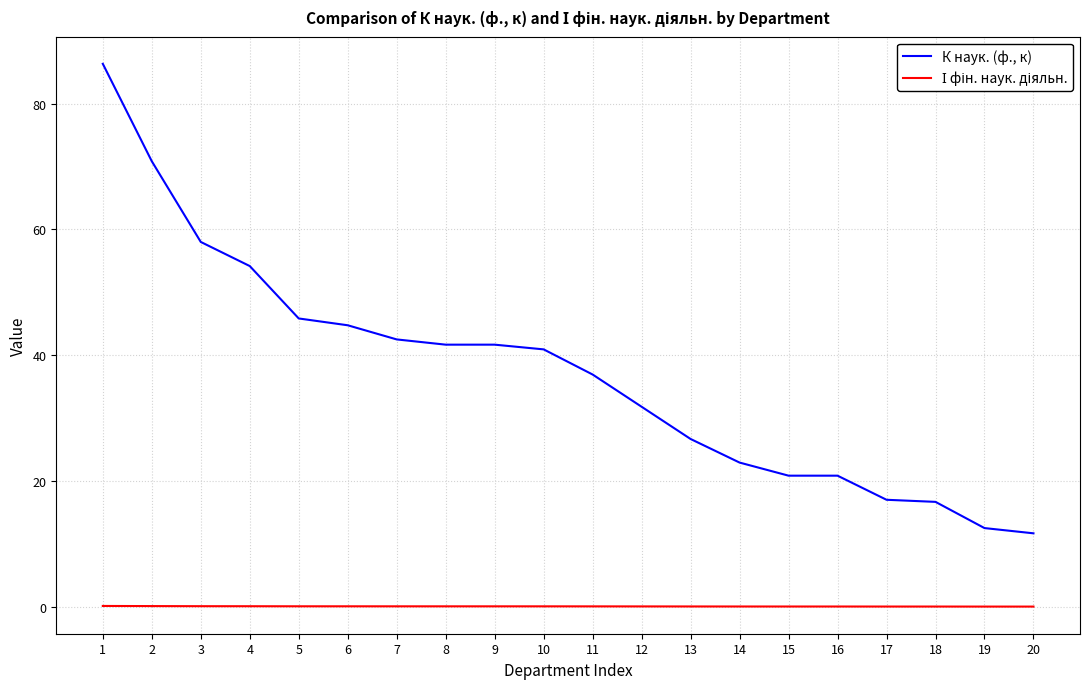

Which series has the largest total across all categories?

К наук. (ф., к)